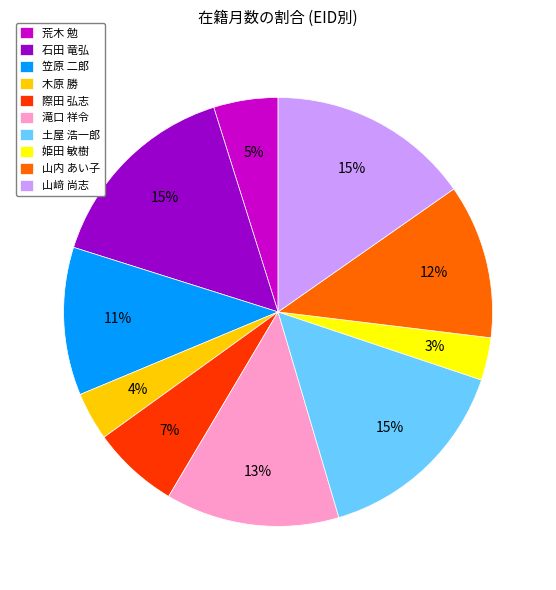

Is the sum of 土屋 浩一郎 and 姫田 敏樹 greater than half?

No